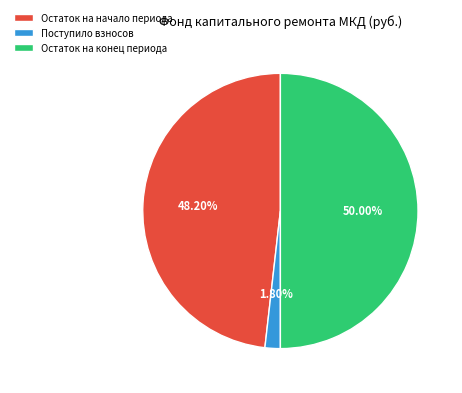

What portion of the pie excludes Поступило взносов?

98.2%